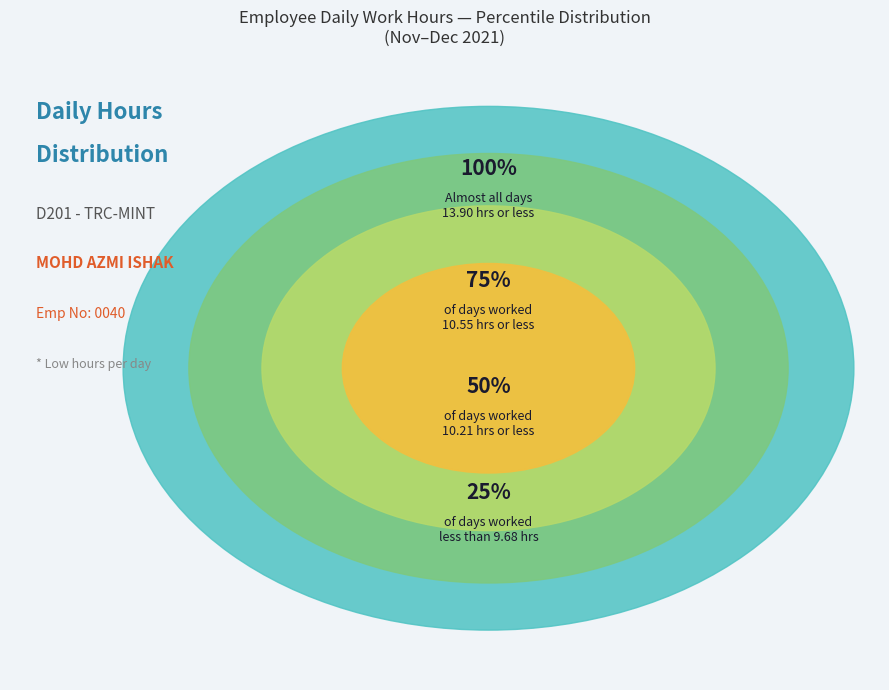

True or false: 30-Tue accounts for 1% of the total.

False